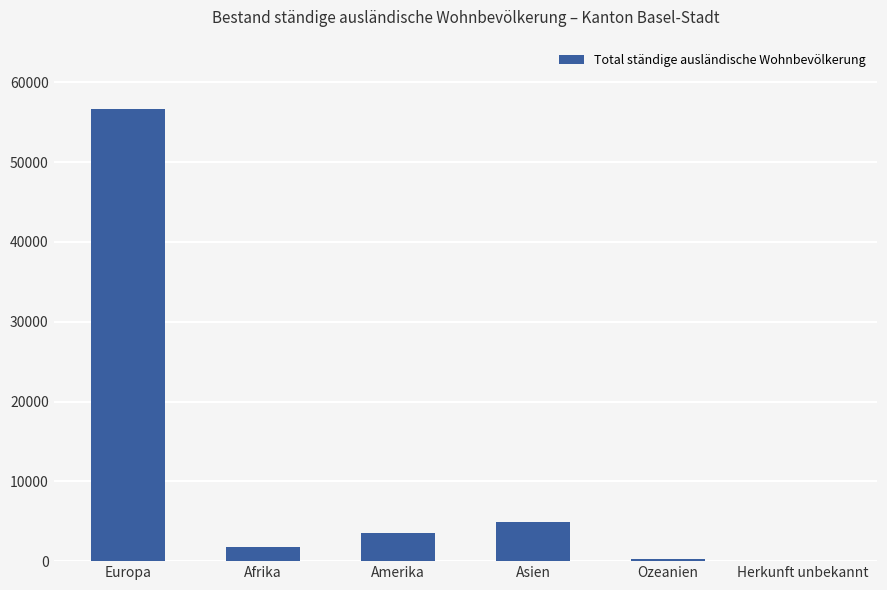

At which label is the value closest to 28360?

Asien